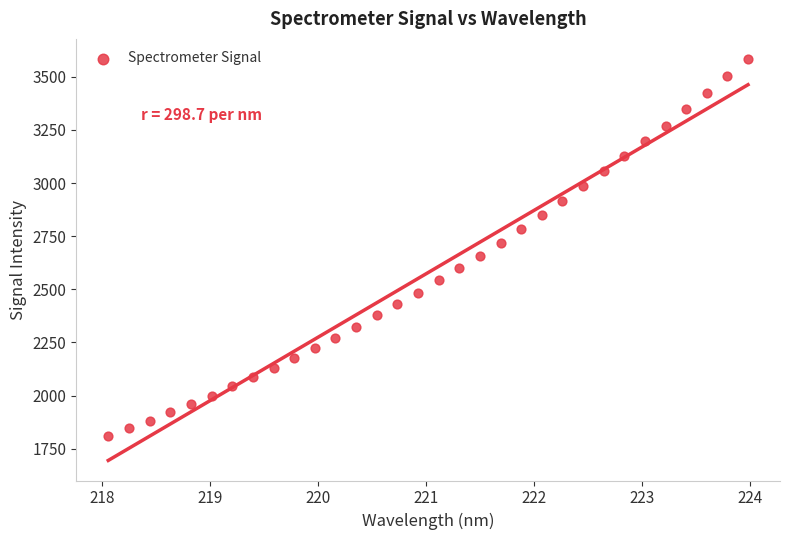

What is the range of Y values (max minus min)?

1773.1